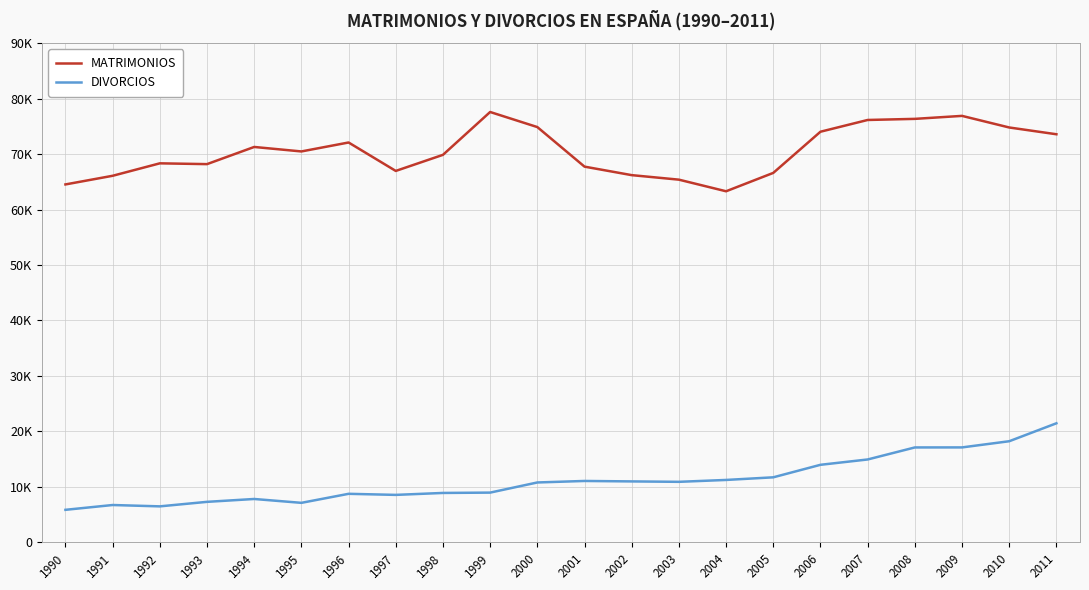

At which category is the sum across all series the highest?

2011